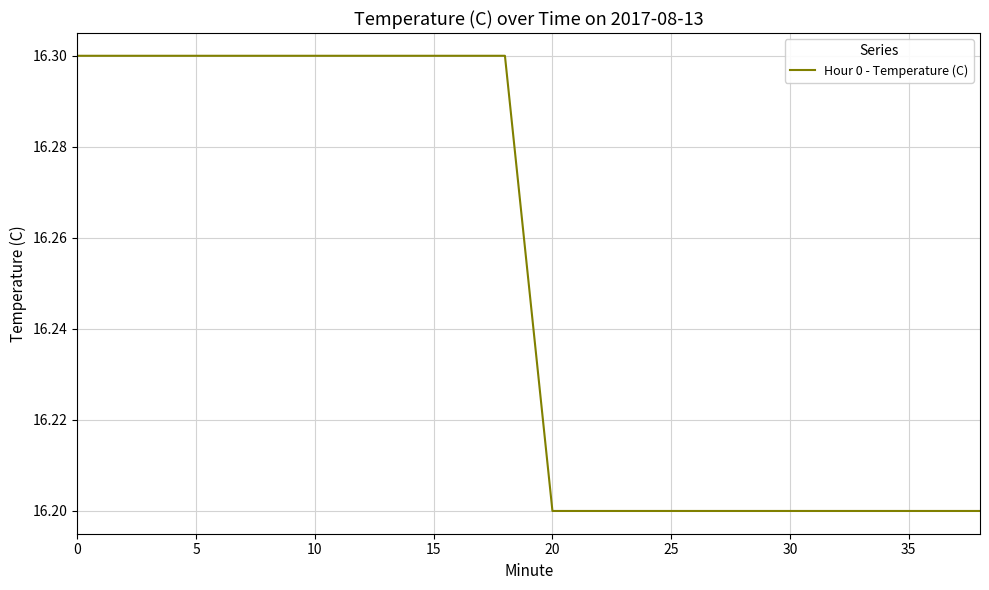

What is the minimum value shown in the chart?

16.2